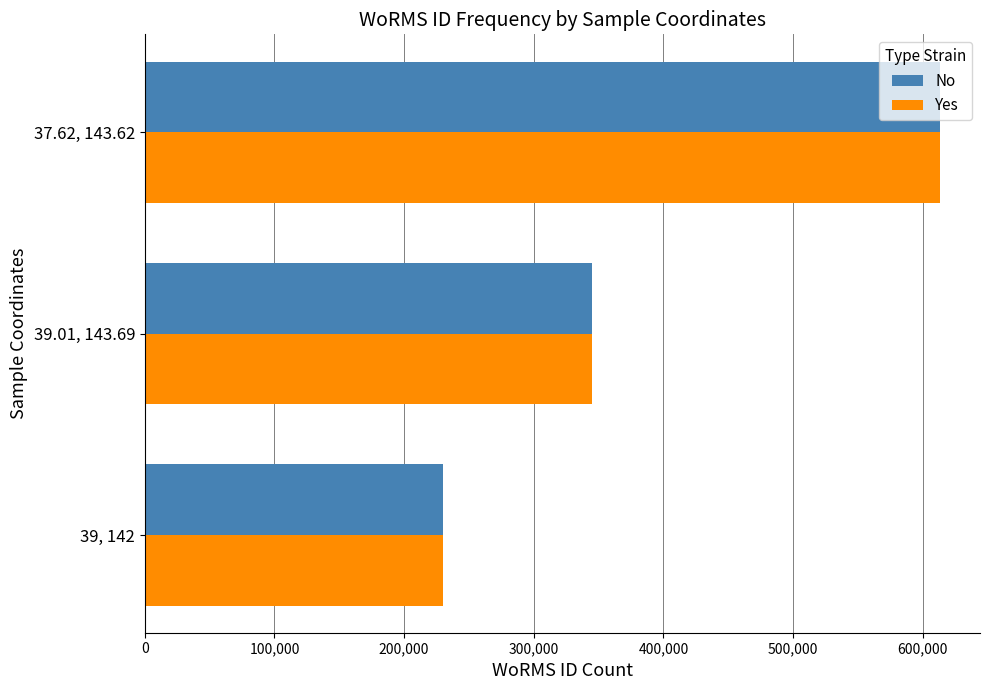

At which label is No closest to 421803?

39.01, 143.69